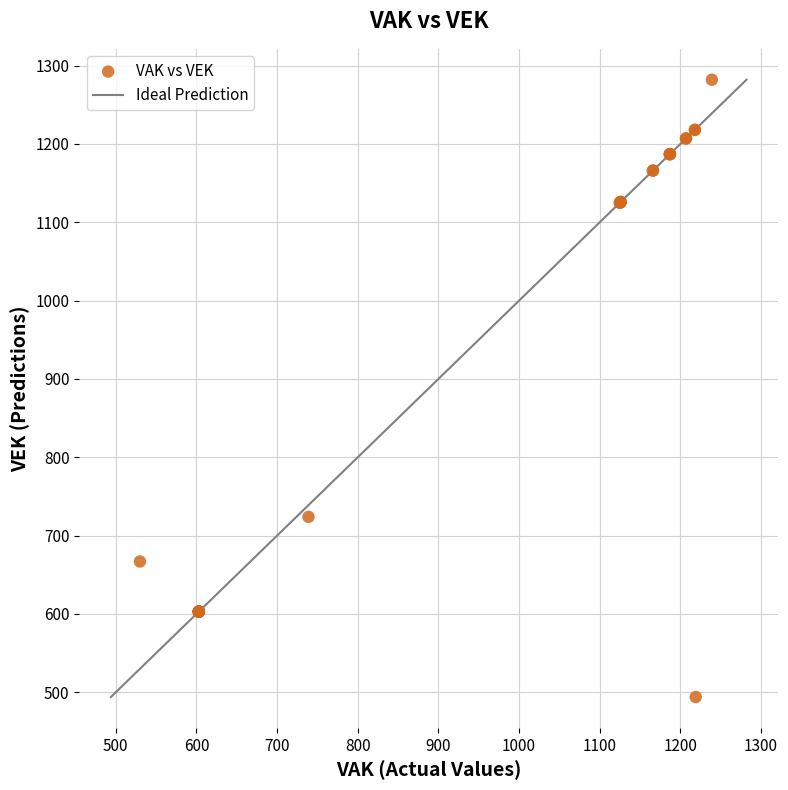

What Y value in the scatter plot is closest to 888?

724